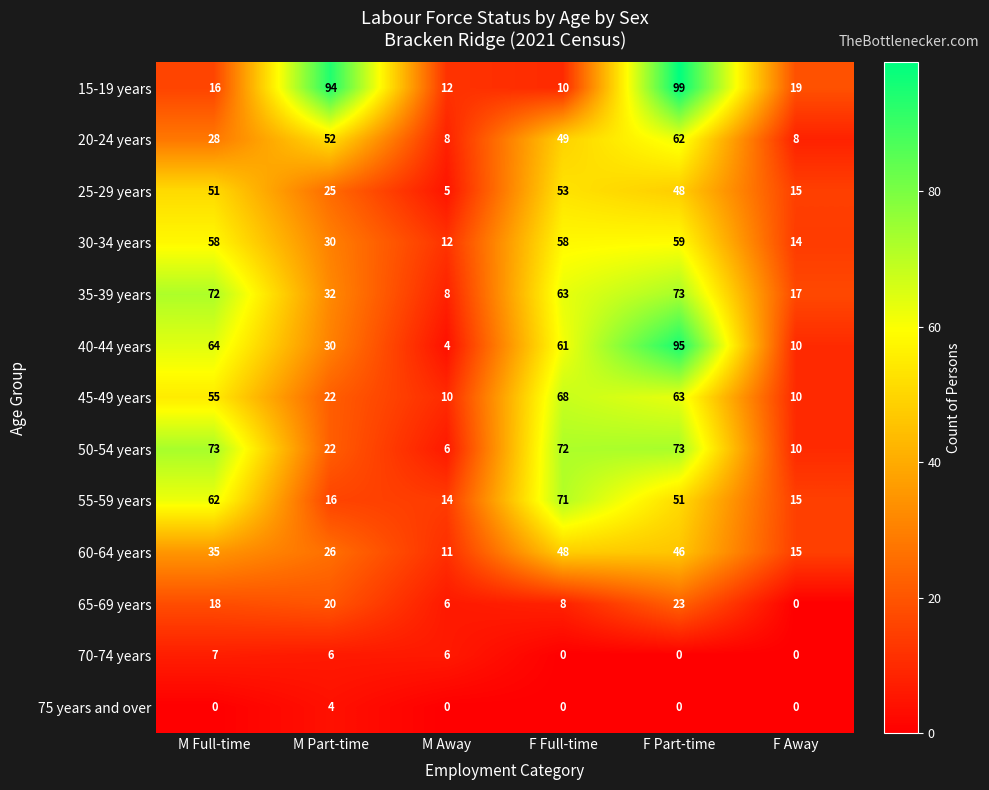

At which category does the chart reach its peak across all series?

F Part-time